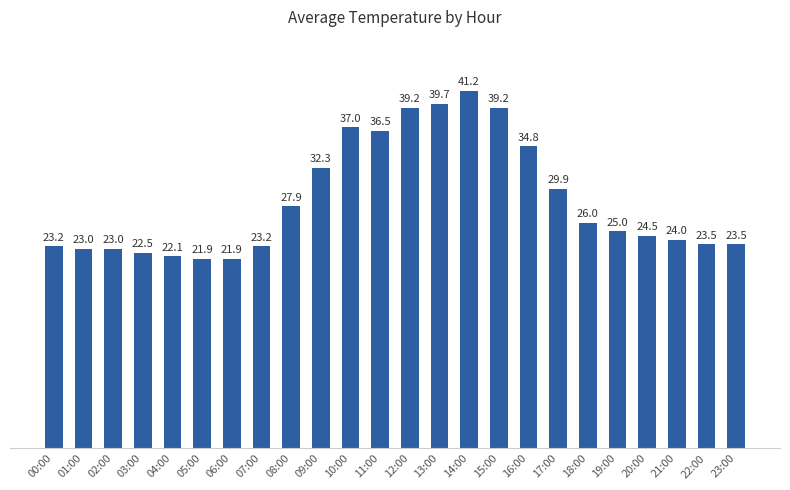

The value at 01:00 is 23.0. True or false?

True